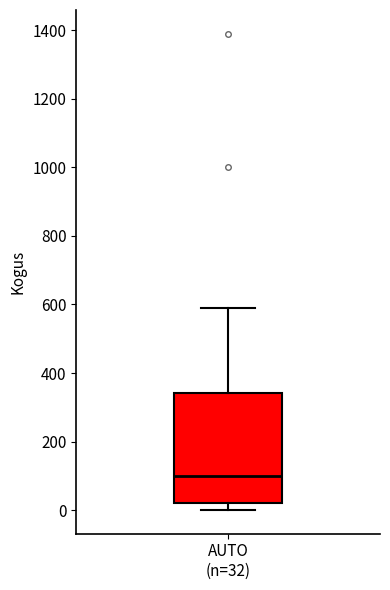

Transcribe this box plot: give where the median line is, the range the box spans, and where the two whiskers end, as read against the y-axis. The values are not printed on the chart, so give them approximately, as read against the axis.

median 100, box 20 to 340, whiskers 0 to 600